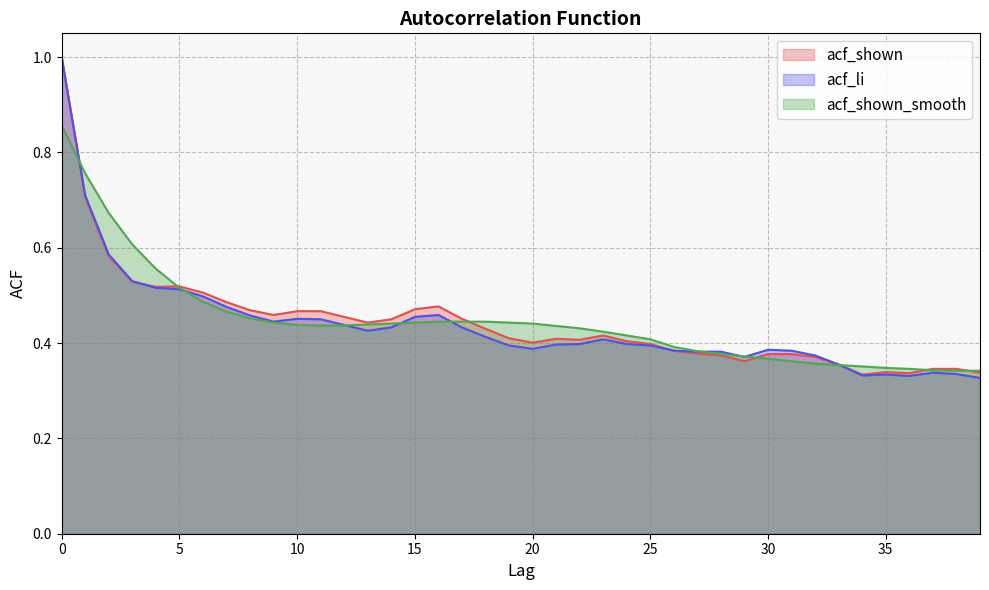

True or false: acf_shown_smooth has more than 0 points higher than both neighbors.

False